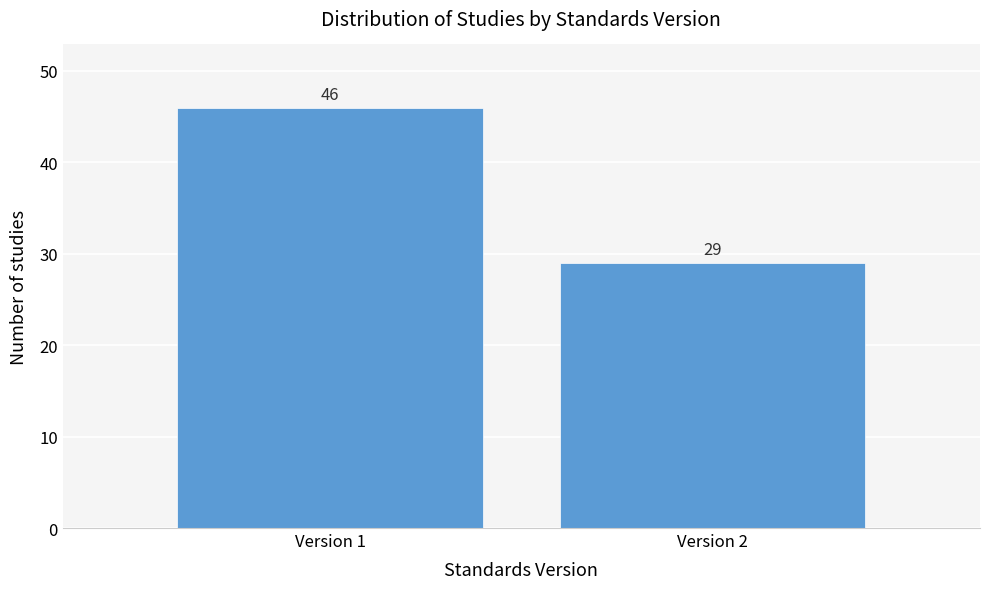

Reading right to left, what are all the values shown in this chart?

29	46